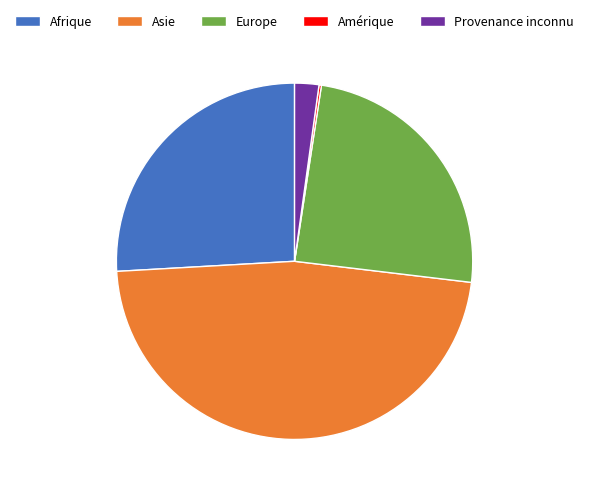

Is the sum of Provenance inconnu and Europe greater than half?

No